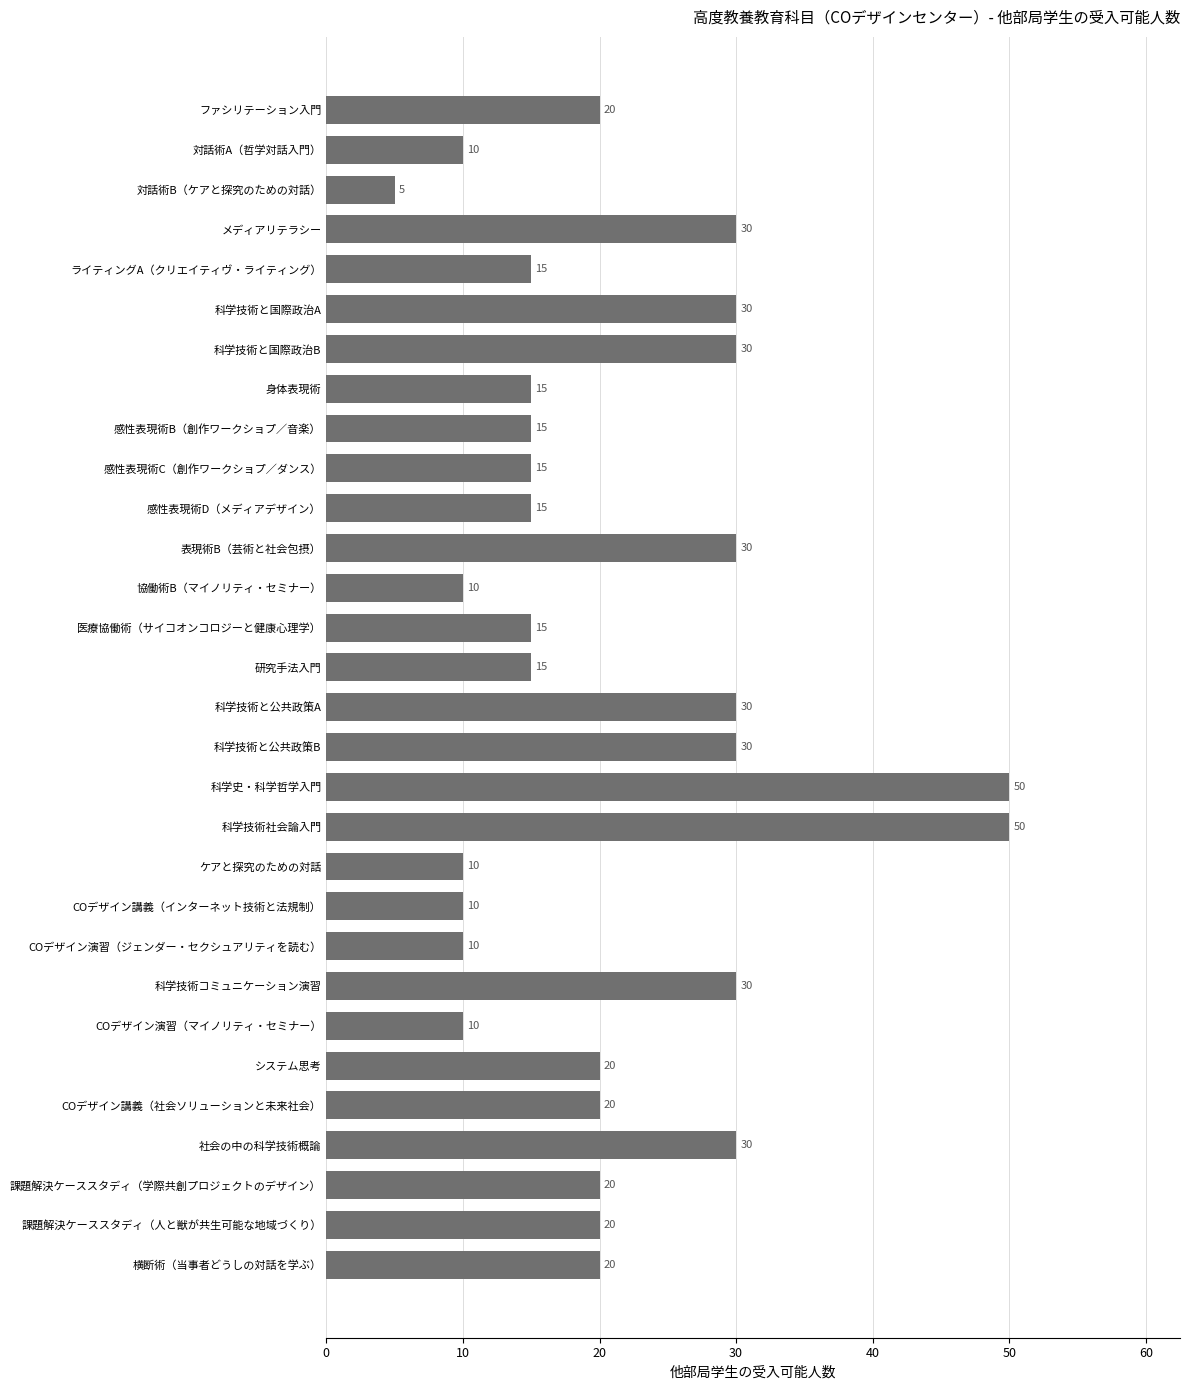

True or false: the data shows 13 at COデザイン講義（社会ソリューションと未来社会）.

False